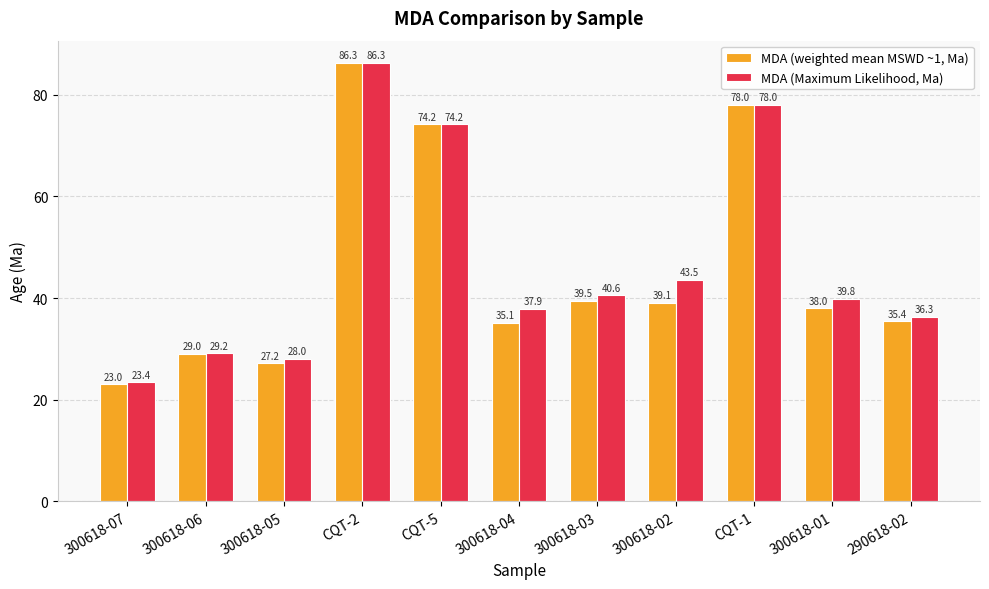

What is the total value across all series at 300618-05?

55.2